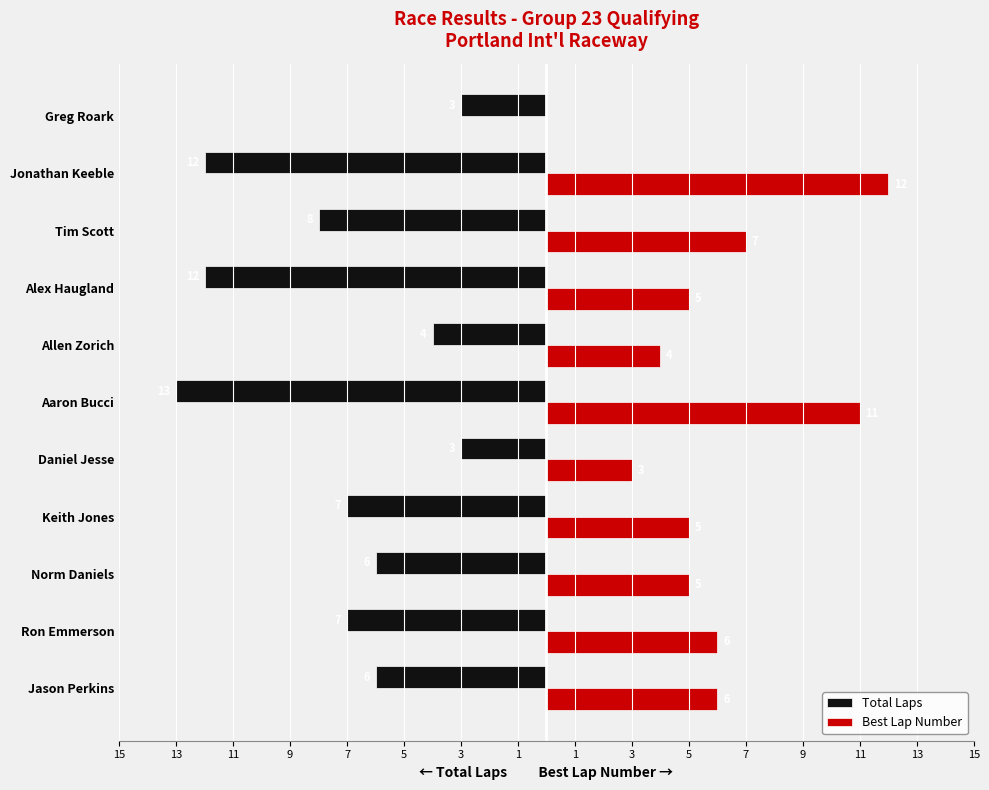

What are all the series names shown in the legend?

Total Laps, Best Lap Number